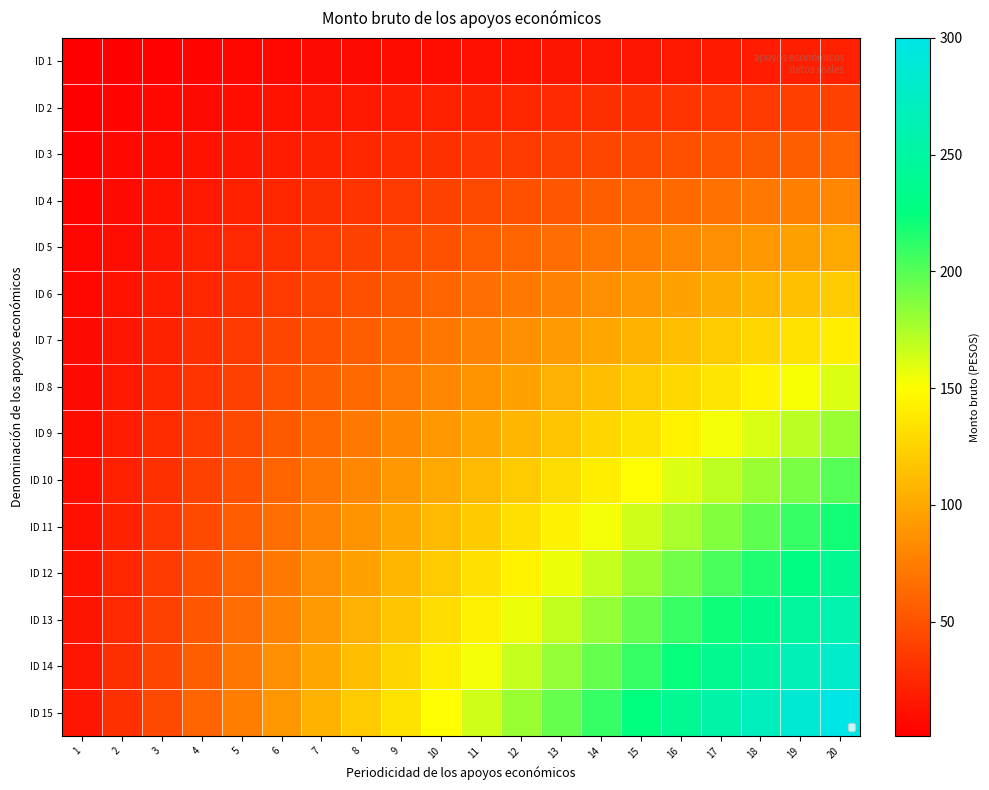

What is the spread (max minus min) of values at 7?

98